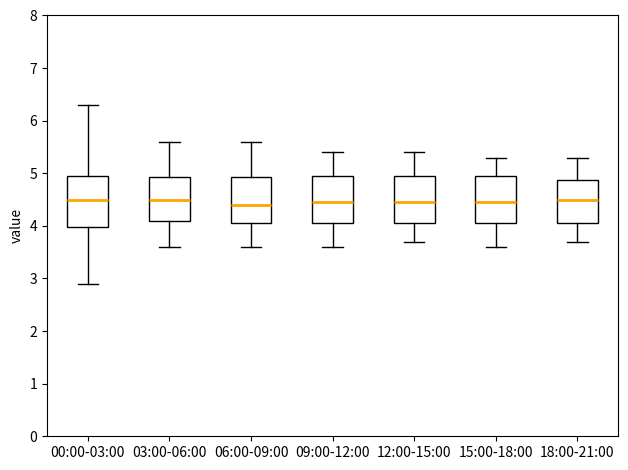

Reading left to right, transcribe this box plot: for each box, give where its median line is, the range the box spans, and where its two whiskers end, as read against the y-axis. The values are not printed on the chart, so give them approximately, as read against the axis.

00:00-03:00: median 4.5, box 4.0 to 5.0, whiskers 2.9 to 6.3
03:00-06:00: median 4.5, box 4.1 to 4.9, whiskers 3.6 to 5.6
06:00-09:00: median 4.4, box 4.1 to 4.9, whiskers 3.6 to 5.6
09:00-12:00: median 4.5, box 4.1 to 5.0, whiskers 3.6 to 5.4
12:00-15:00: median 4.5, box 4.1 to 5.0, whiskers 3.7 to 5.4
15:00-18:00: median 4.5, box 4.1 to 5.0, whiskers 3.6 to 5.3
18:00-21:00: median 4.5, box 4.1 to 4.9, whiskers 3.7 to 5.3